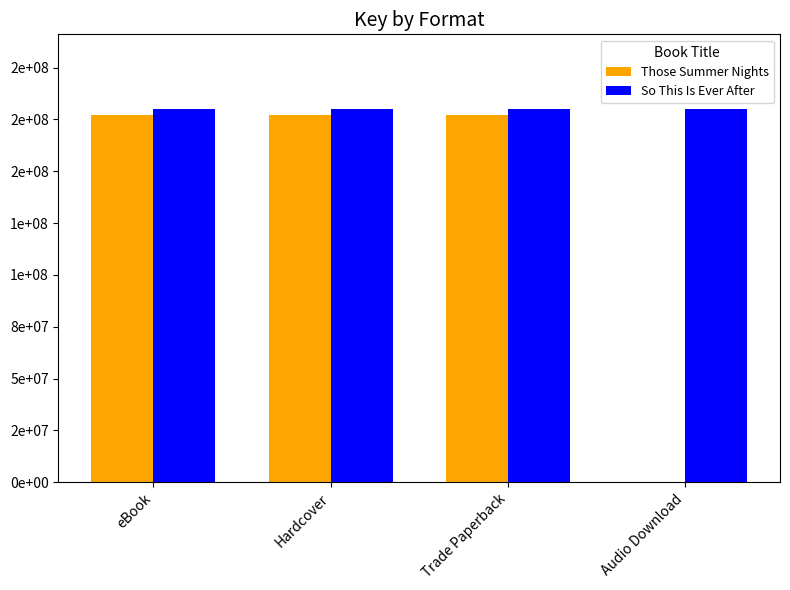

What are all the series names shown in the legend?

Those Summer Nights, So This Is Ever After